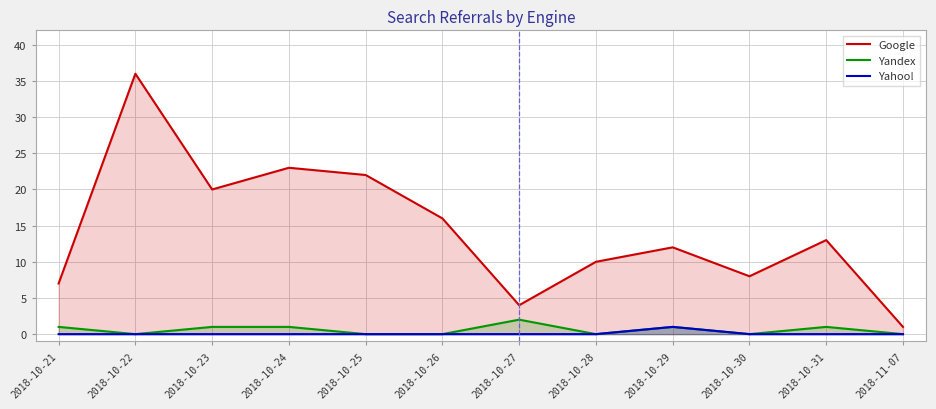

At which label does Google reach its minimum?

2018-11-07